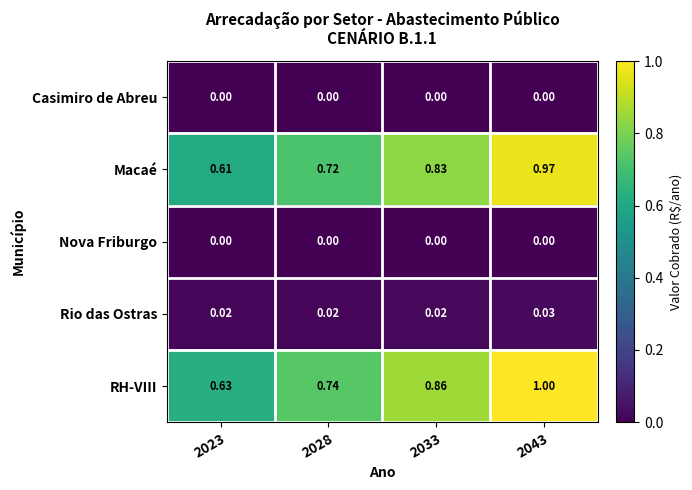

Which series has the largest range (max minus min)?

RH-VIII